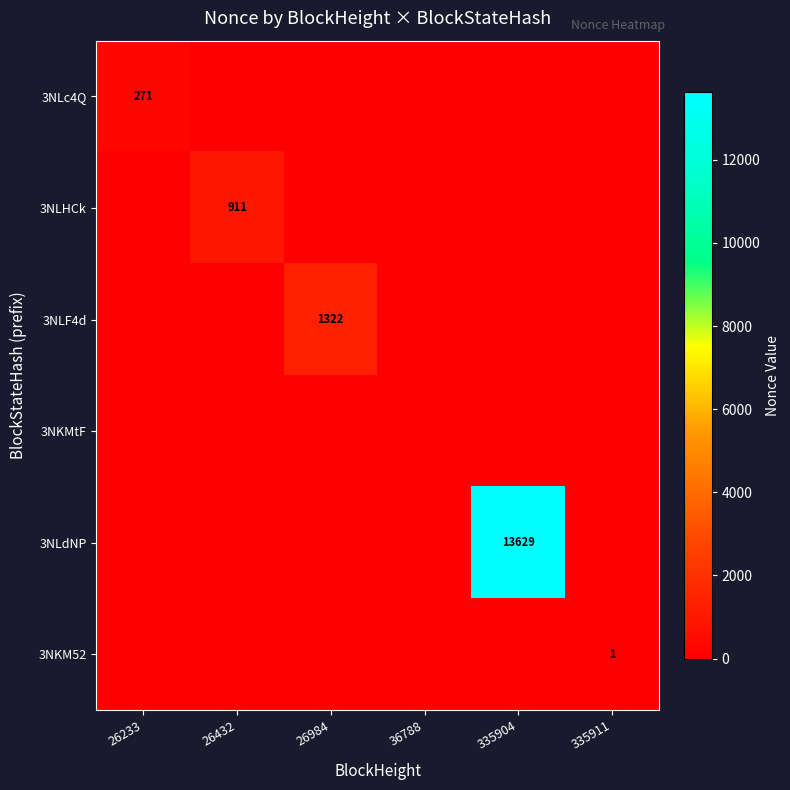

The 3NLc4Q series shows 141 at 26233. True or false?

False